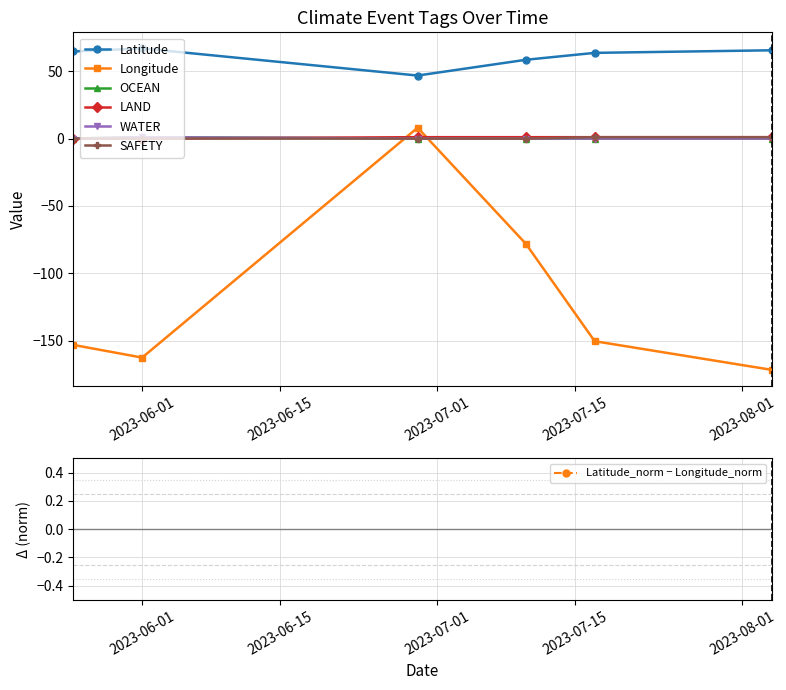

How many intersections are there between LAND and OCEAN?

1